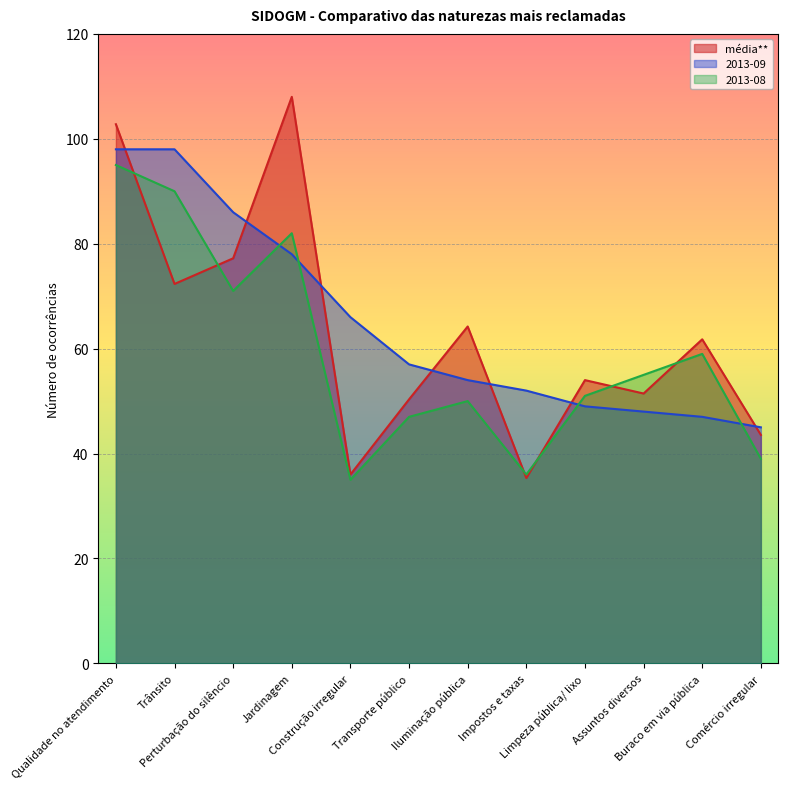

At which category is the sum across all series the highest?

Qualidade no atendimento